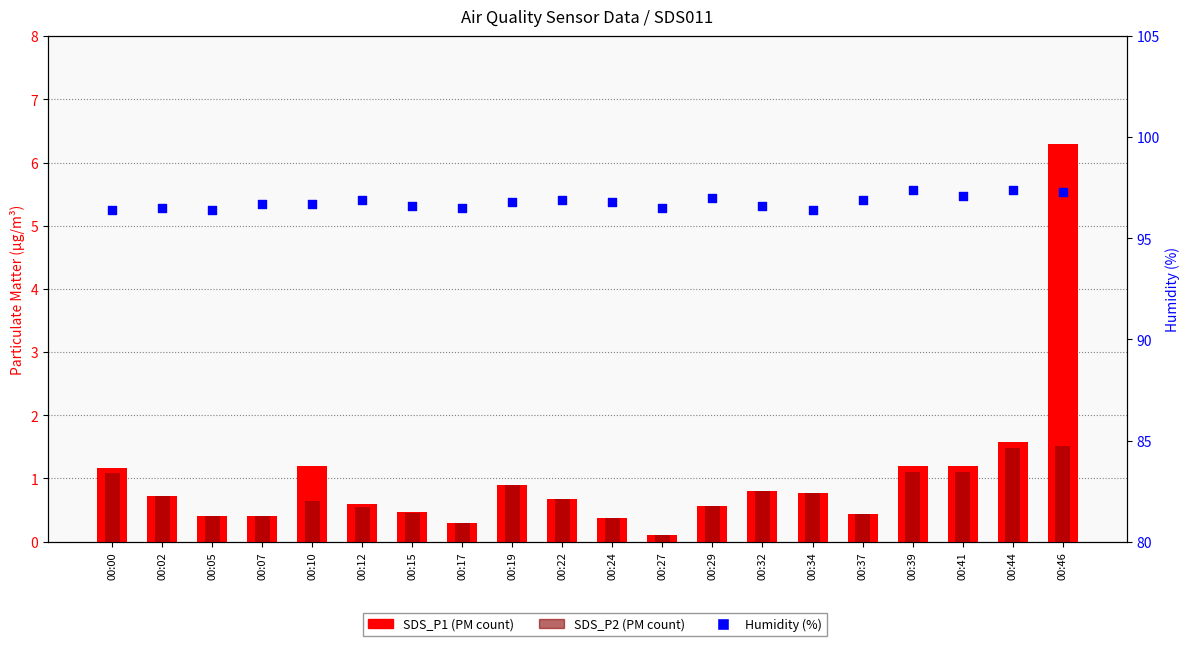

At how many categories does at least one series exceed 13?

20